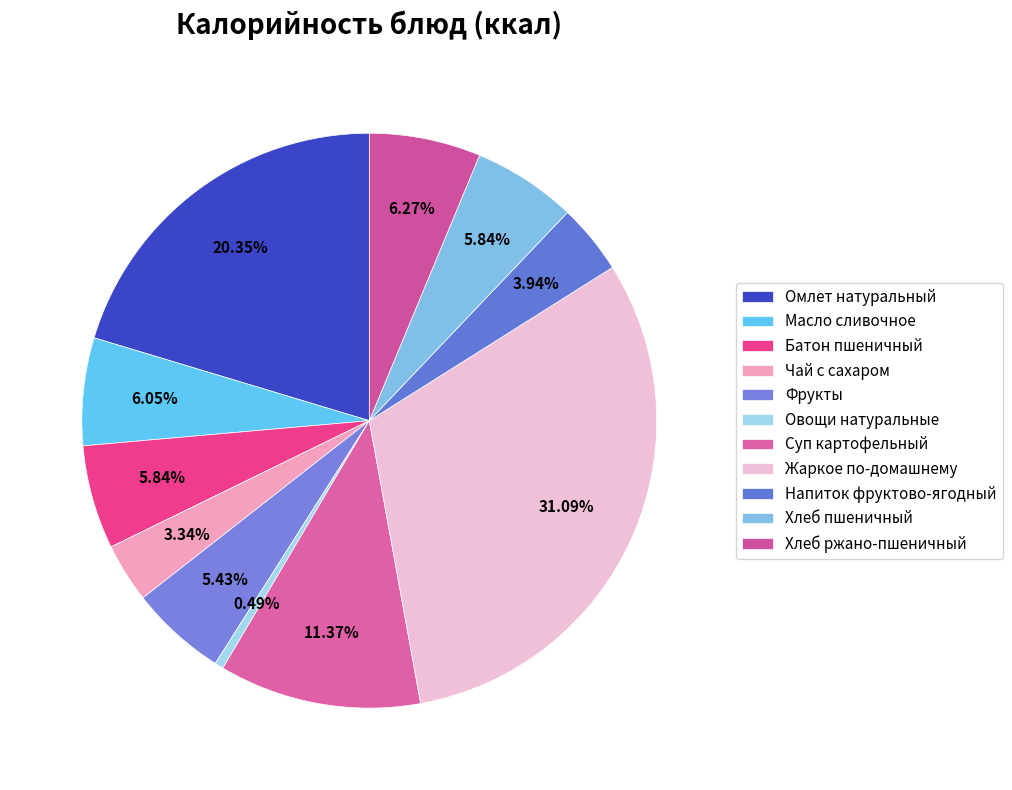

How many segments does this pie chart have?

11